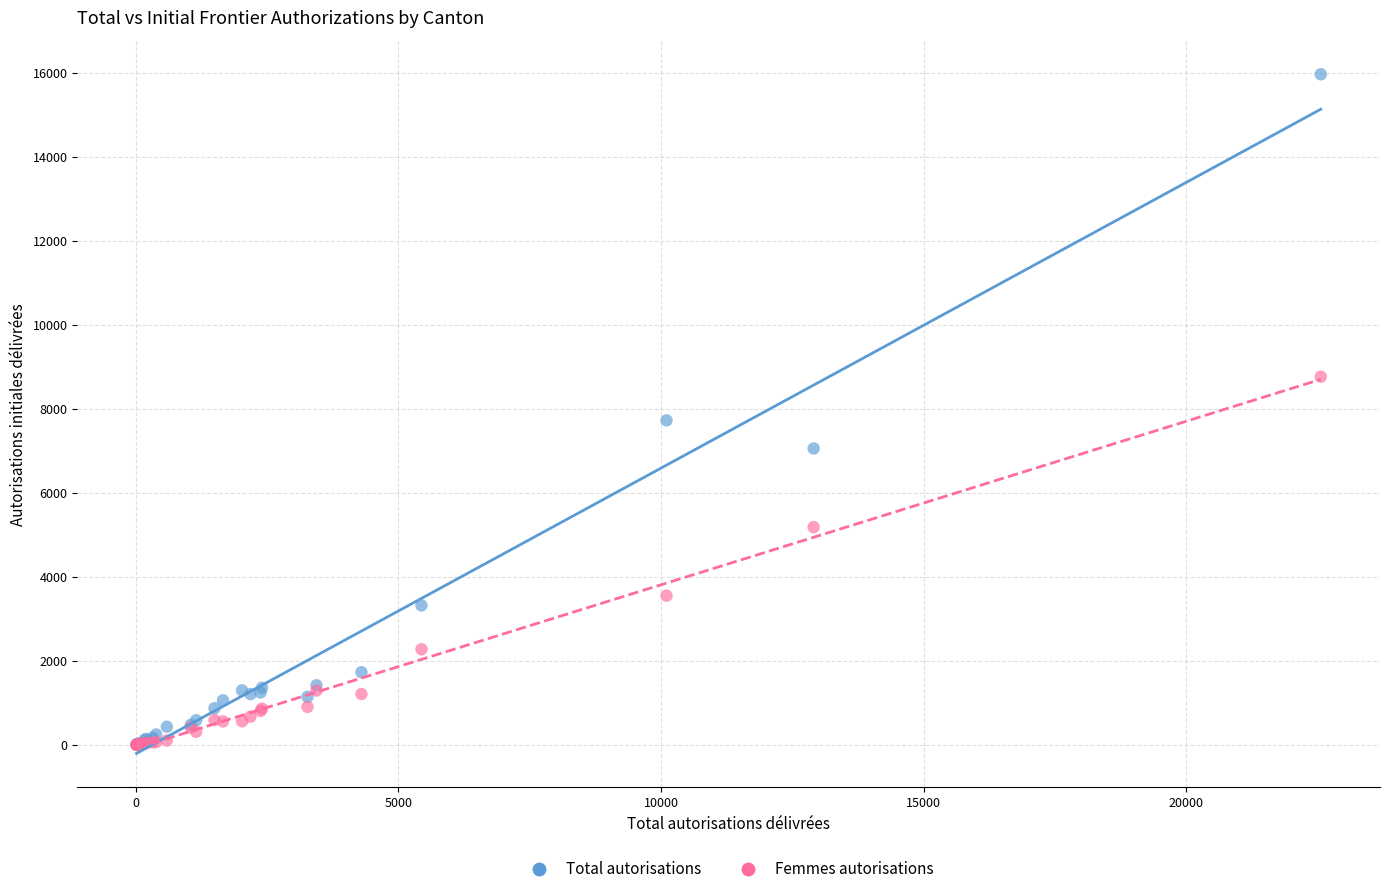

Across all series, what Y value is closest to 7982?

7727